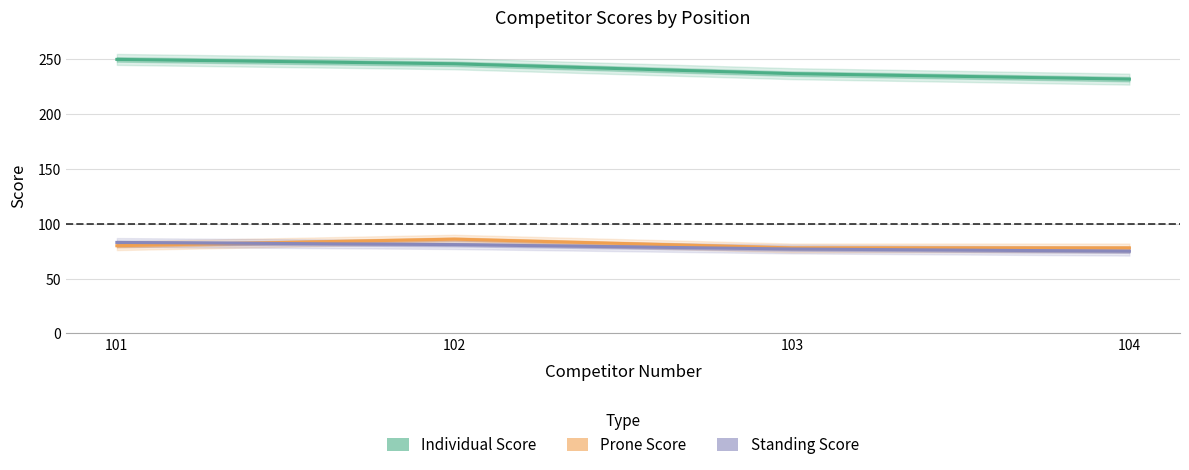

Which series has the largest total across all categories?

Individual Score